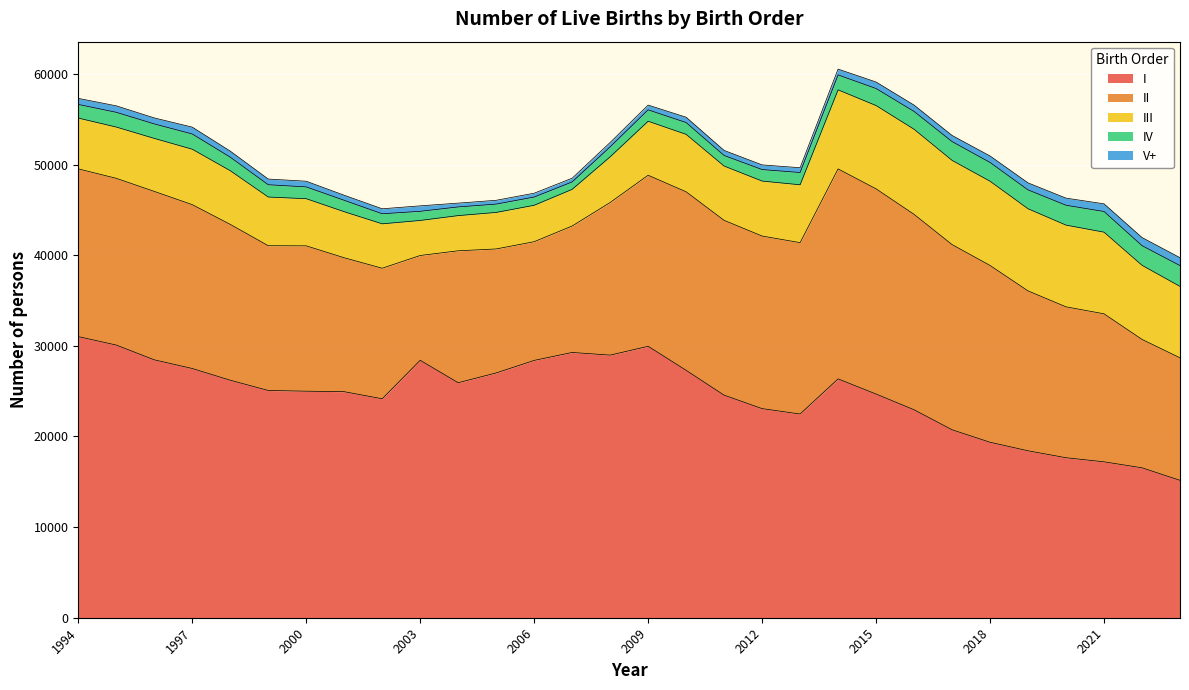

What is the difference between the IV values at 2018 and 1999?

718